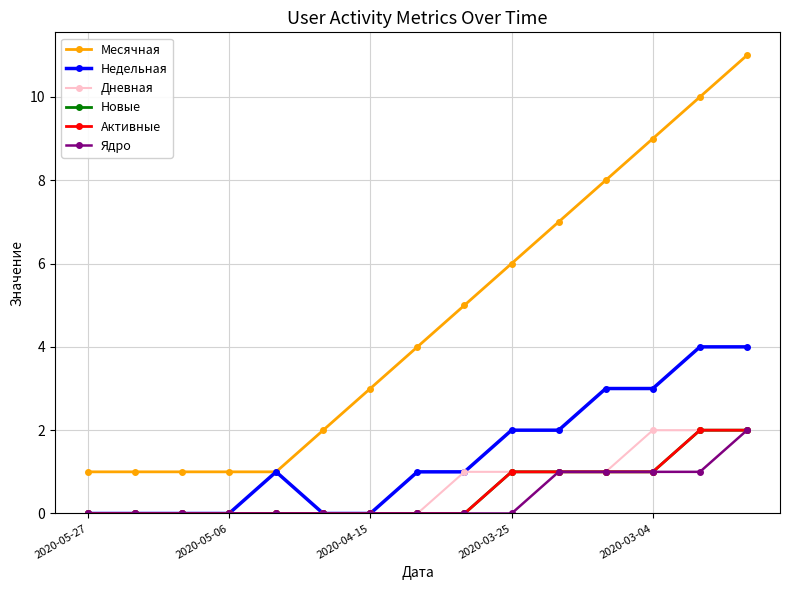

Is this an area chart (filled region under the line)?

No